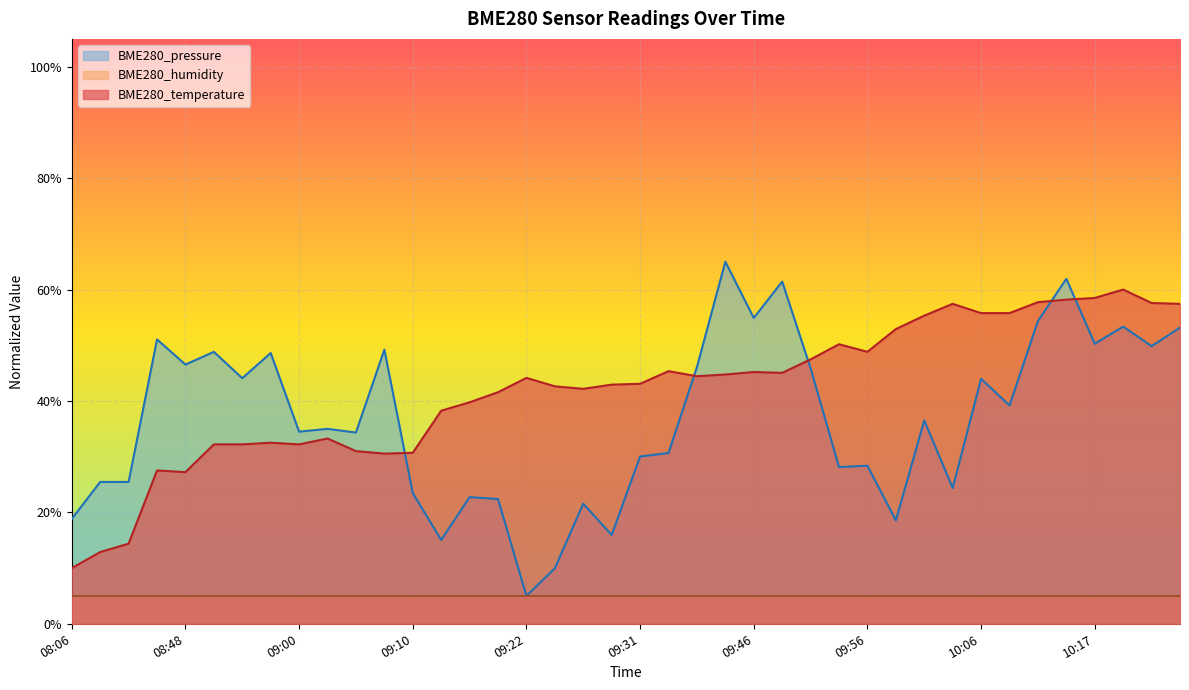

Does the chart display data point markers on the line(s)?

No